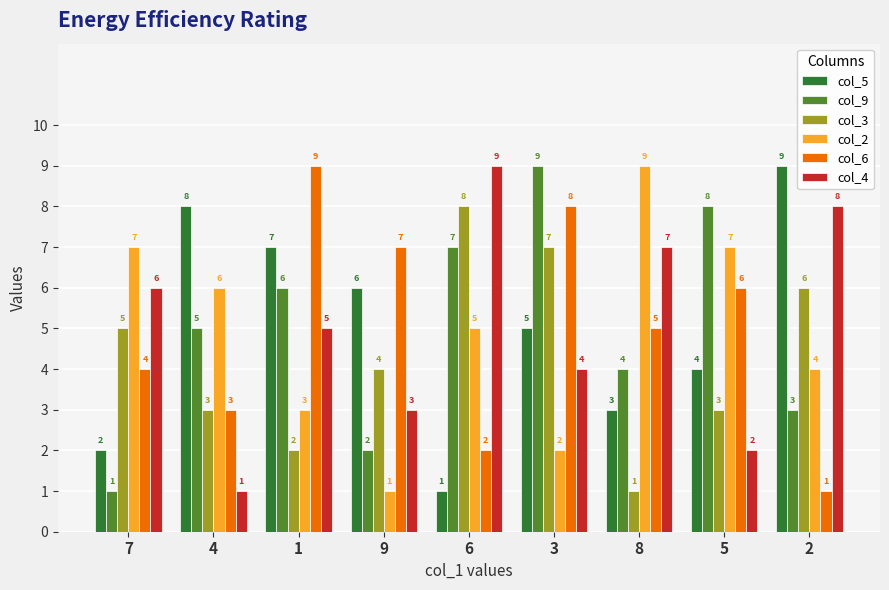

How many values in the col_2 series are below 5?

4